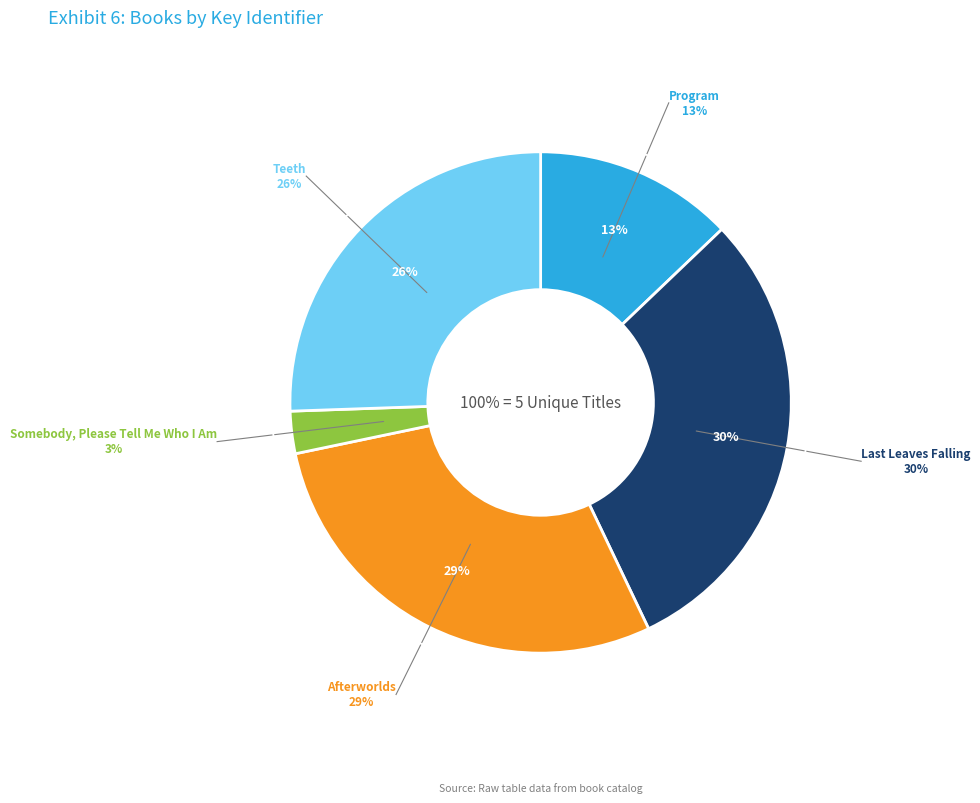

Combined, do Afterworlds and Teeth account for over 50%?

Yes